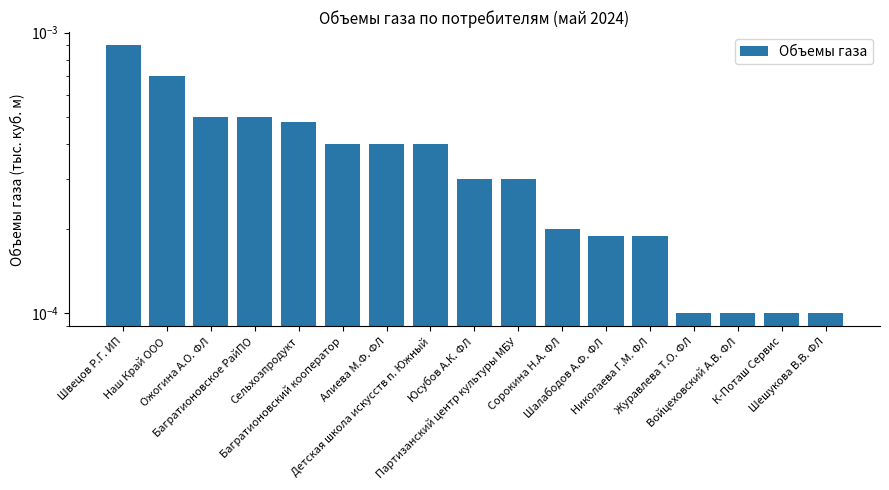

True or false: the data shows 0.0 at Шешукова В.В. ФЛ.

True